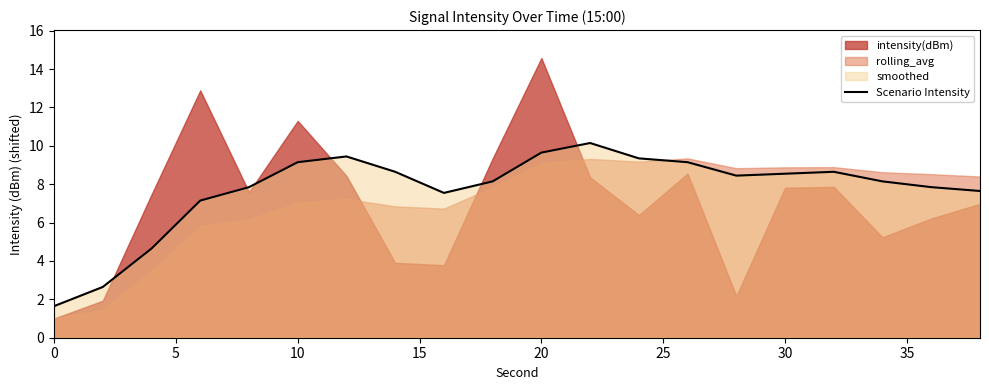

Count the number of categories in the chart.

20